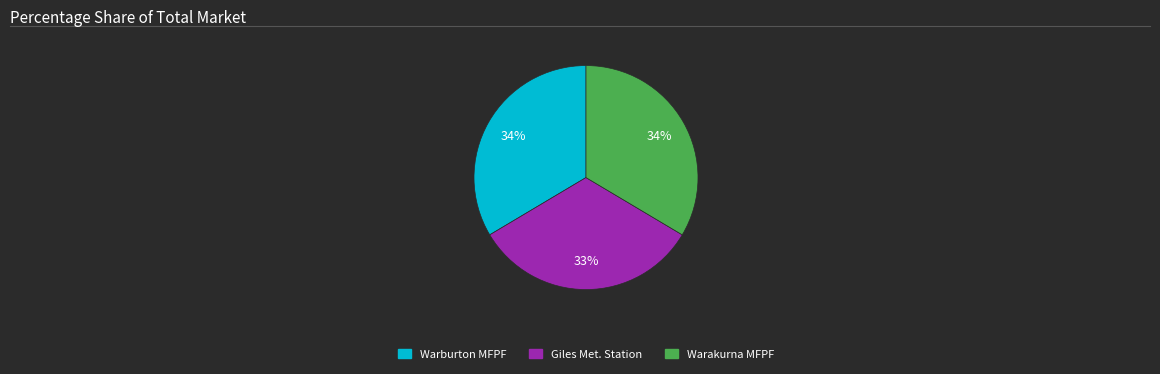

Does any single category account for the majority?

No